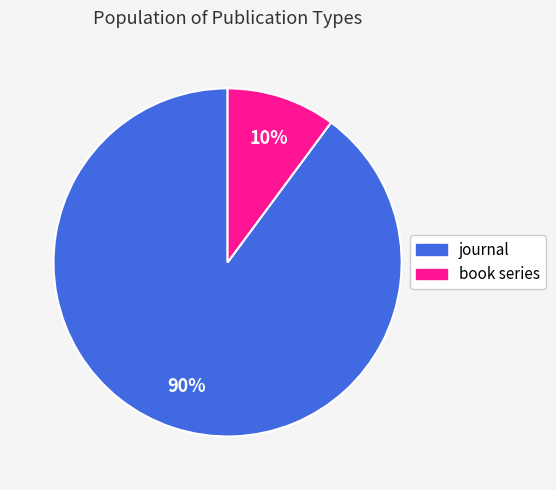

What percentage is the journal slice, to the nearest percent?

90%